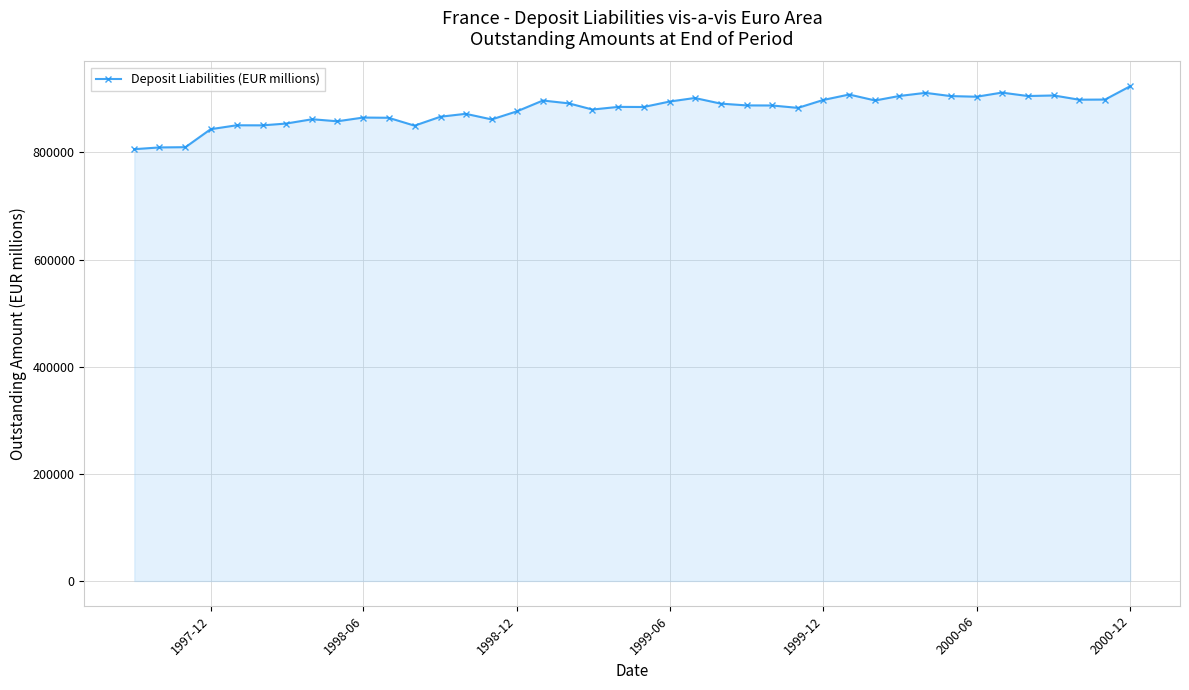

How many lines are shown in the chart?

1